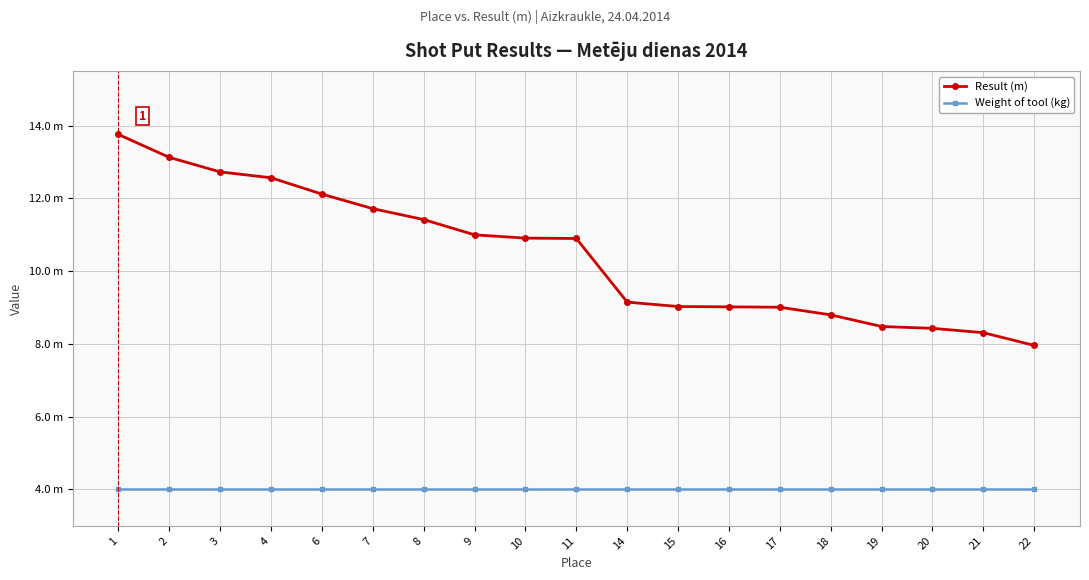

What is the value of the Weight of tool (kg) point at the 6th from the left?

4.0